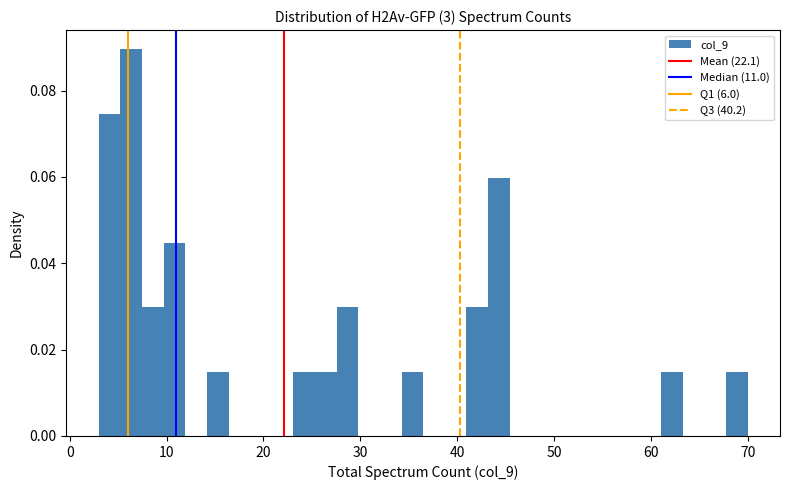

Around what value on the x-axis is the tallest bar? Give the approximate position of its centre, as read against the axis.

6